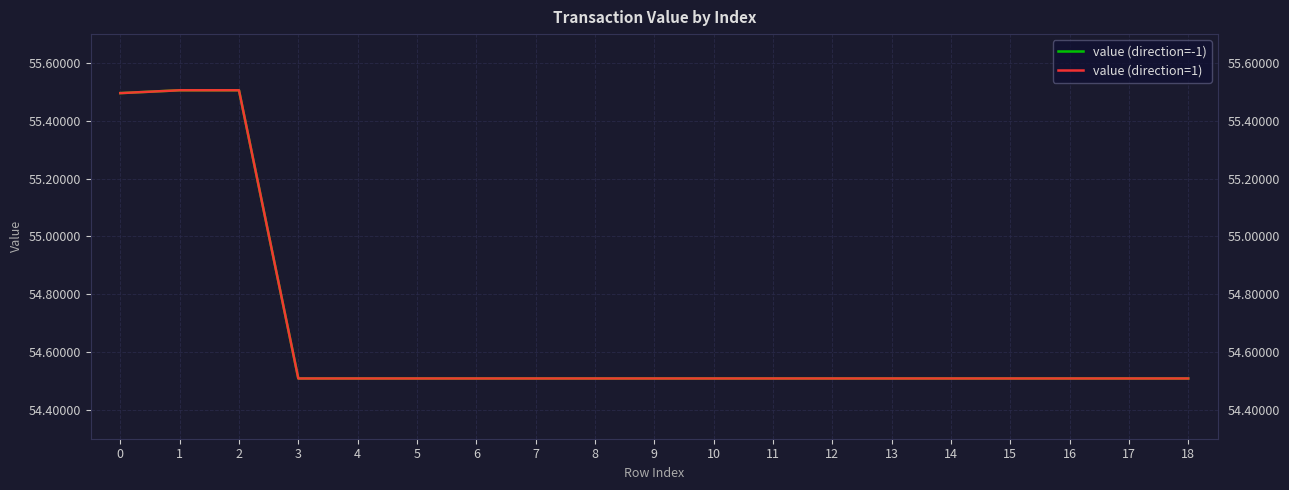

Does the chart display data point markers on the line(s)?

No